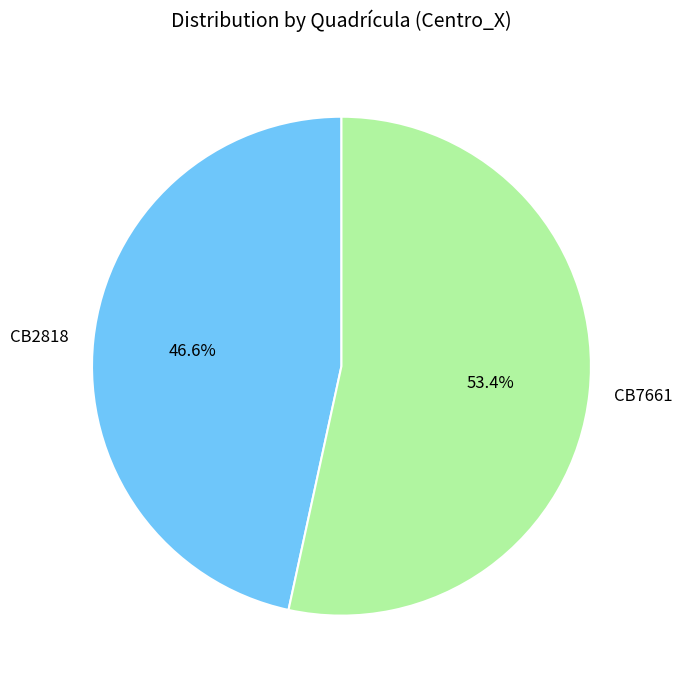

Is there a majority slice in this chart?

Yes